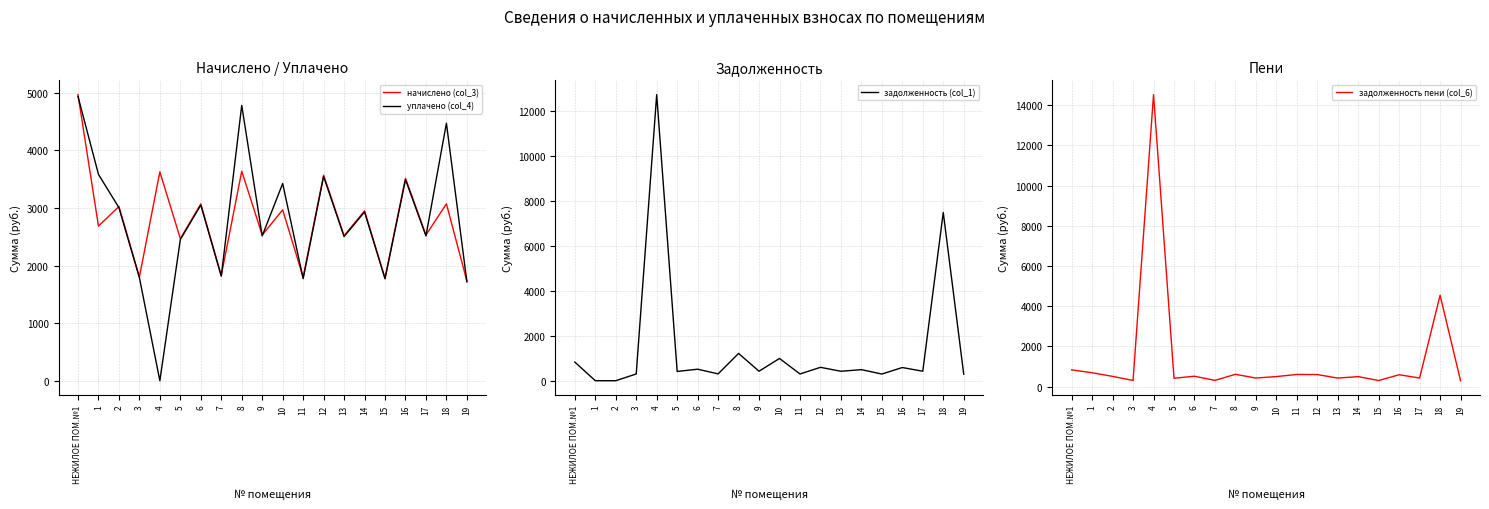

What position from the left is 16?

17